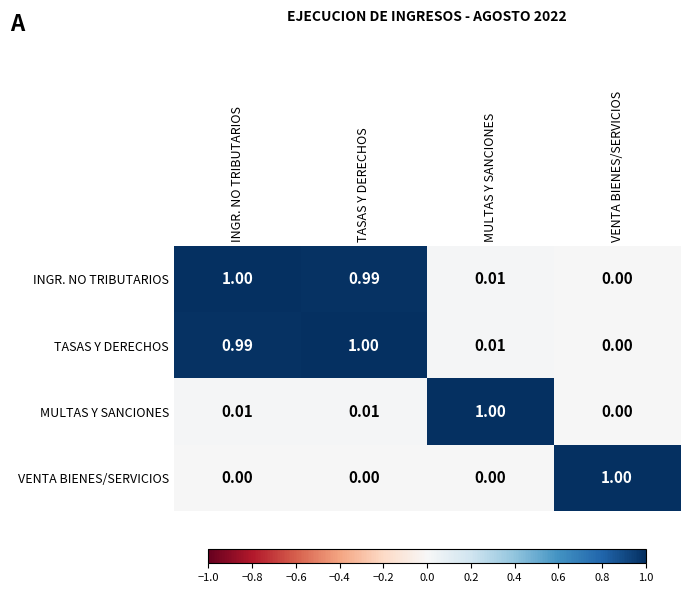

Which category has the lowest value in the TASAS Y DERECHOS series?

VENTA BIENES/SERVICIOS